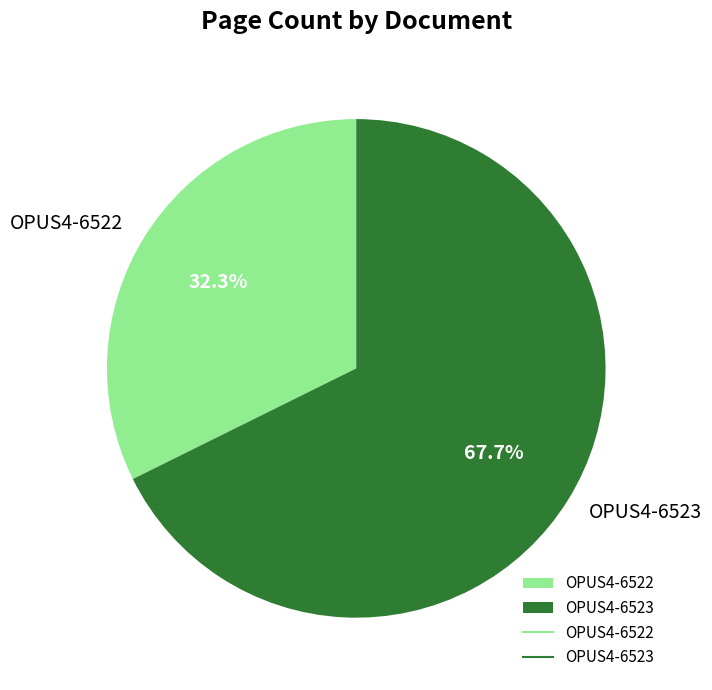

To the nearest percent, what percentage of the pie is OPUS4-6523?

68%